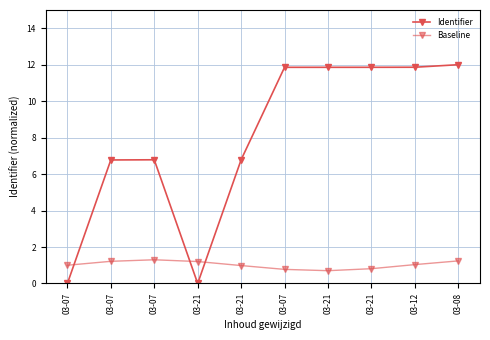

What is the maximum value for Identifier?

12.0